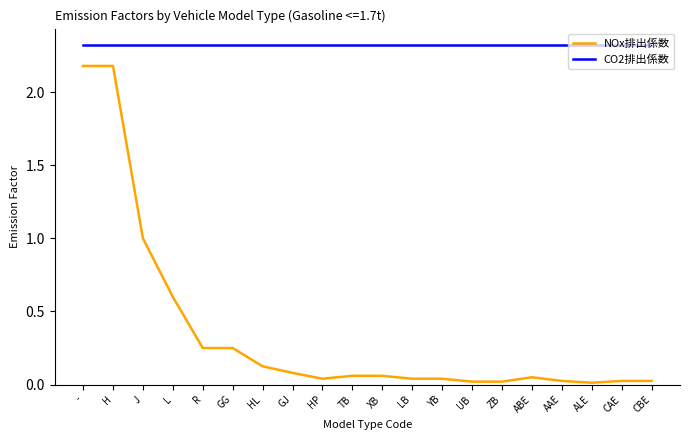

What position from the left is HL?

7